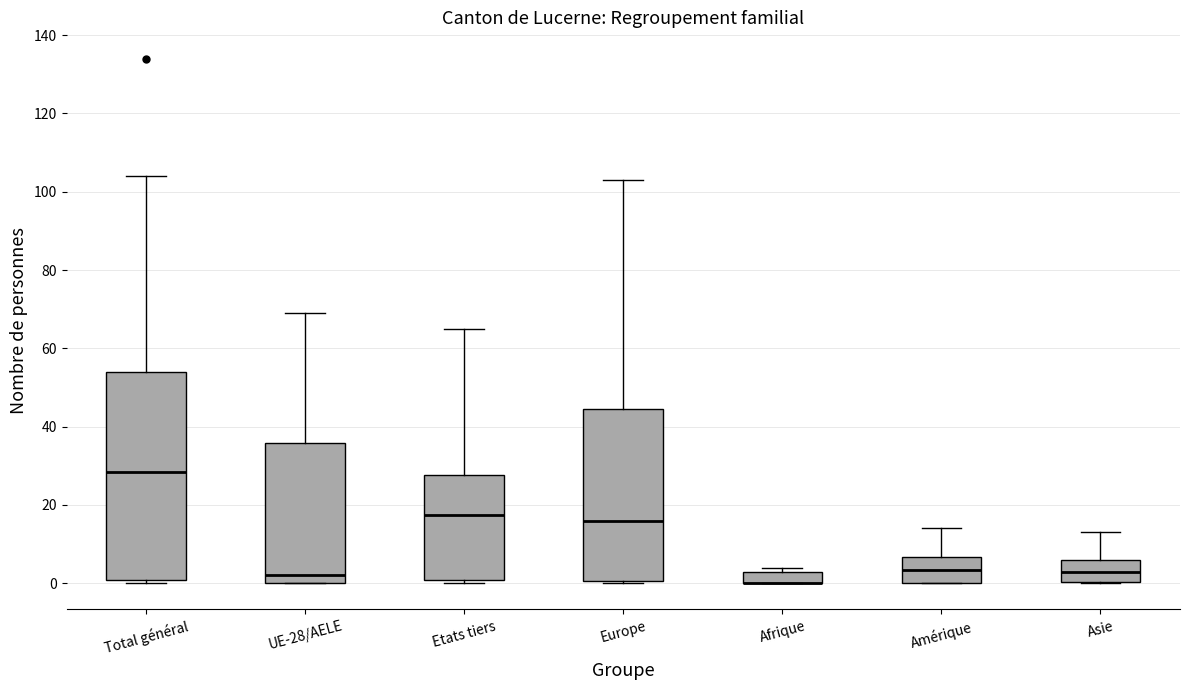

Comparing the boxes themselves (not the whiskers), which one is the tallest?

Total général